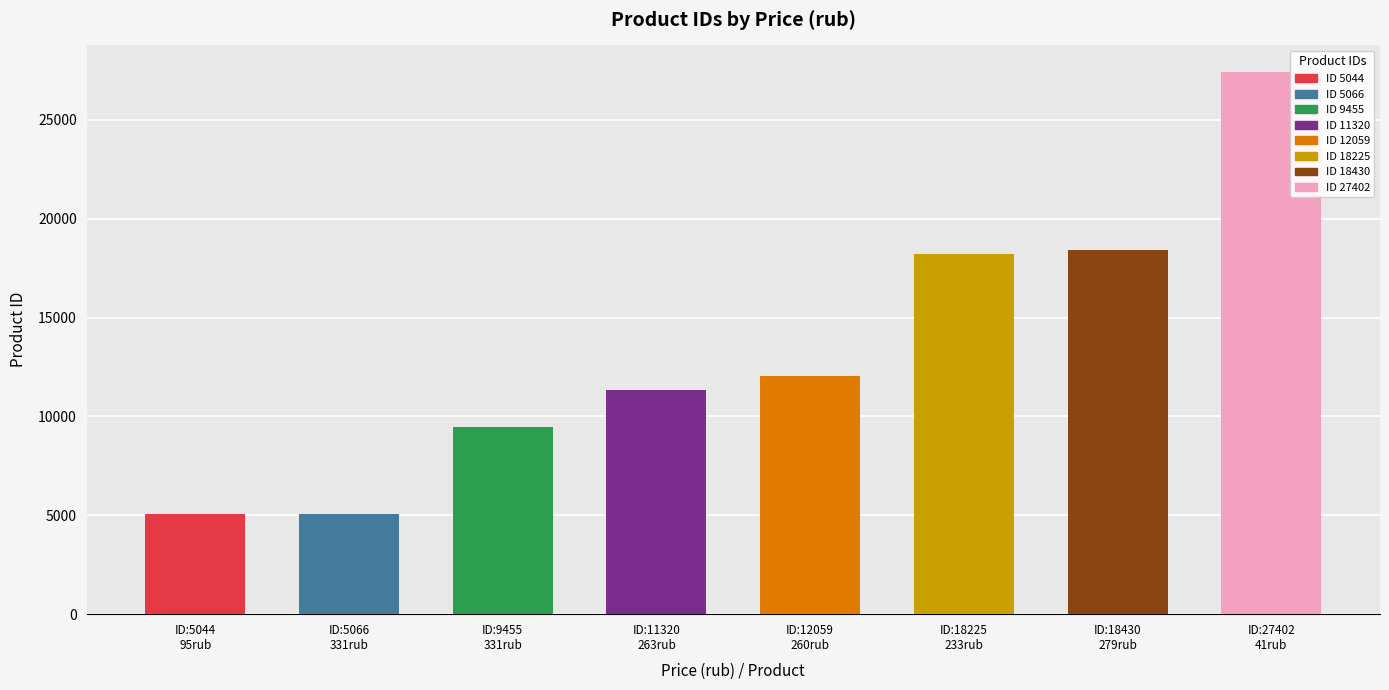

What is the change in value from 331 to 263?

+6254